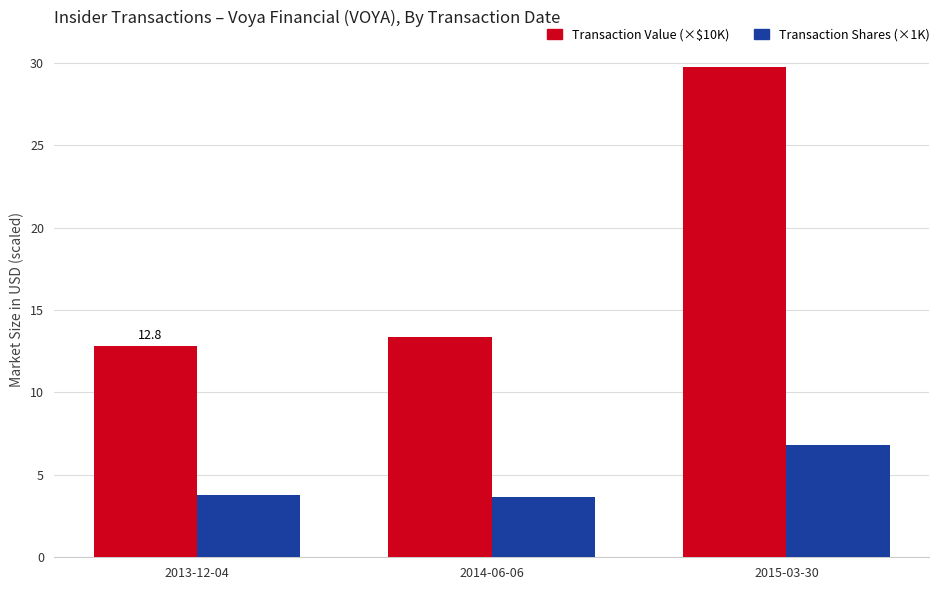

List the series in order of their overall mean, lowest first.

Transaction Shares (×1K), Transaction Value (×$10K)